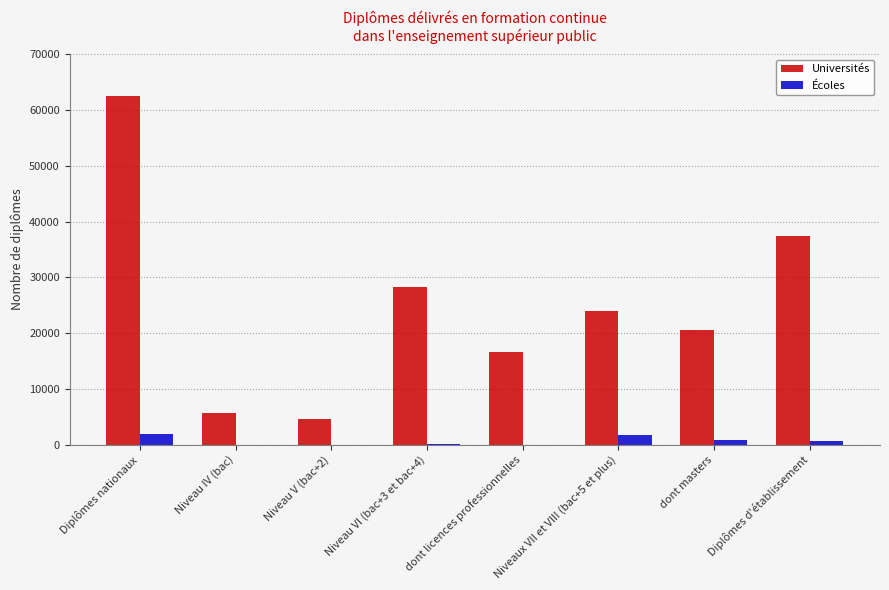

What is the greatest value displayed?

62488